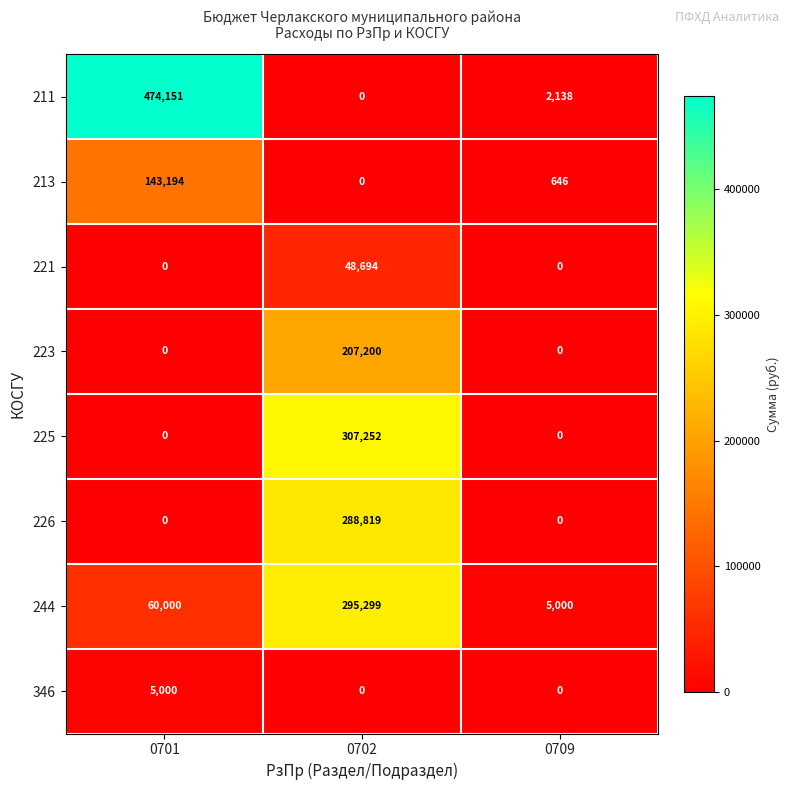

What is the difference between the maximum and minimum values in the 226 series?

288819